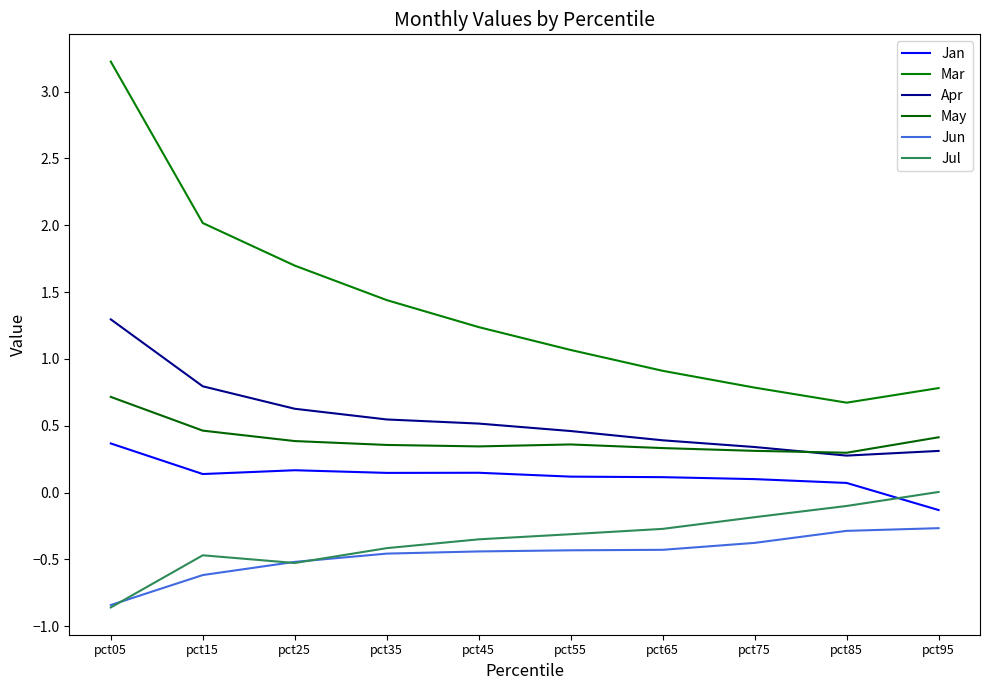

What is the value of the May point at the 5th from the left?

0.3